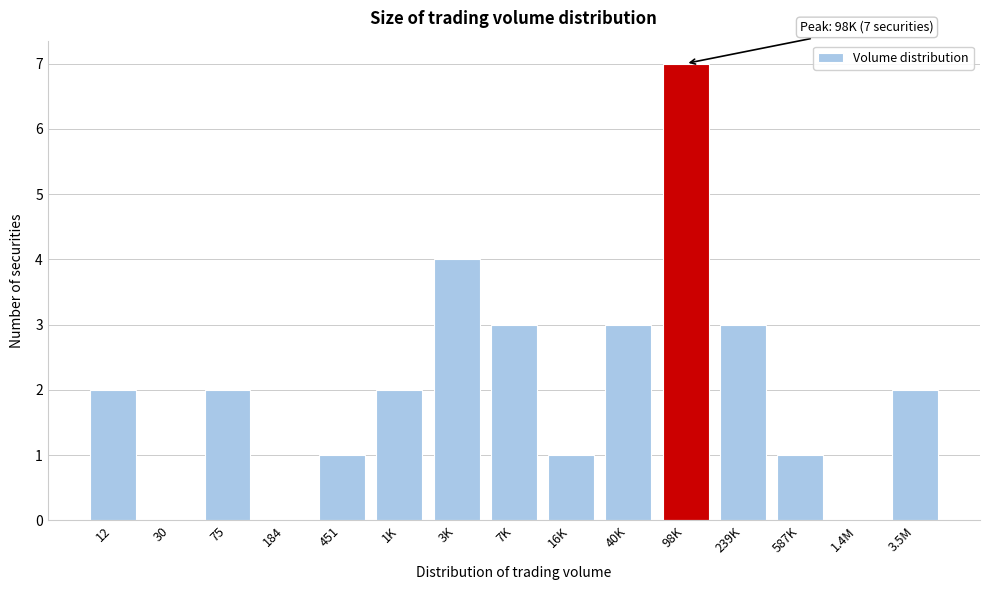

Reading left to right, list all the values displayed in this chart.

12=2	30=0	75=2	184=0	451=1	1K=2	3K=4	7K=3	16K=1	40K=3	98K=7	239K=3	587K=1	1.4M=0	3.5M=2